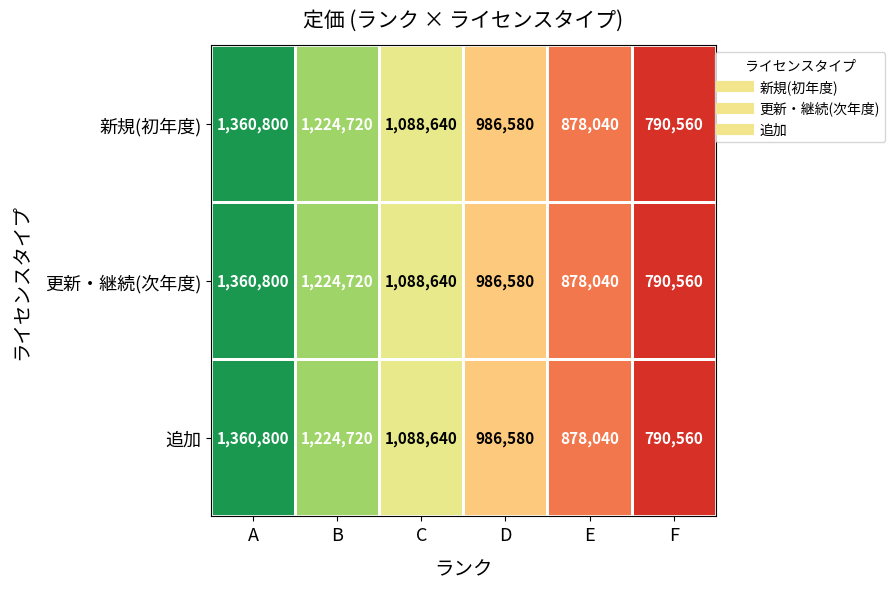

What is the lowest value of the 新規(初年度) series?

790560